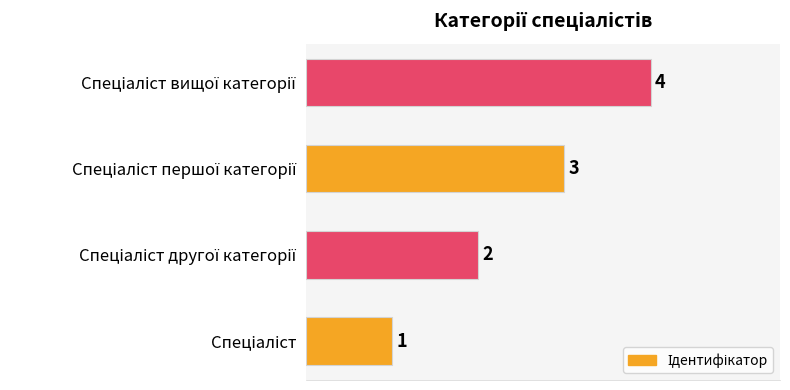

Count the values in the range 2 to 4.

3